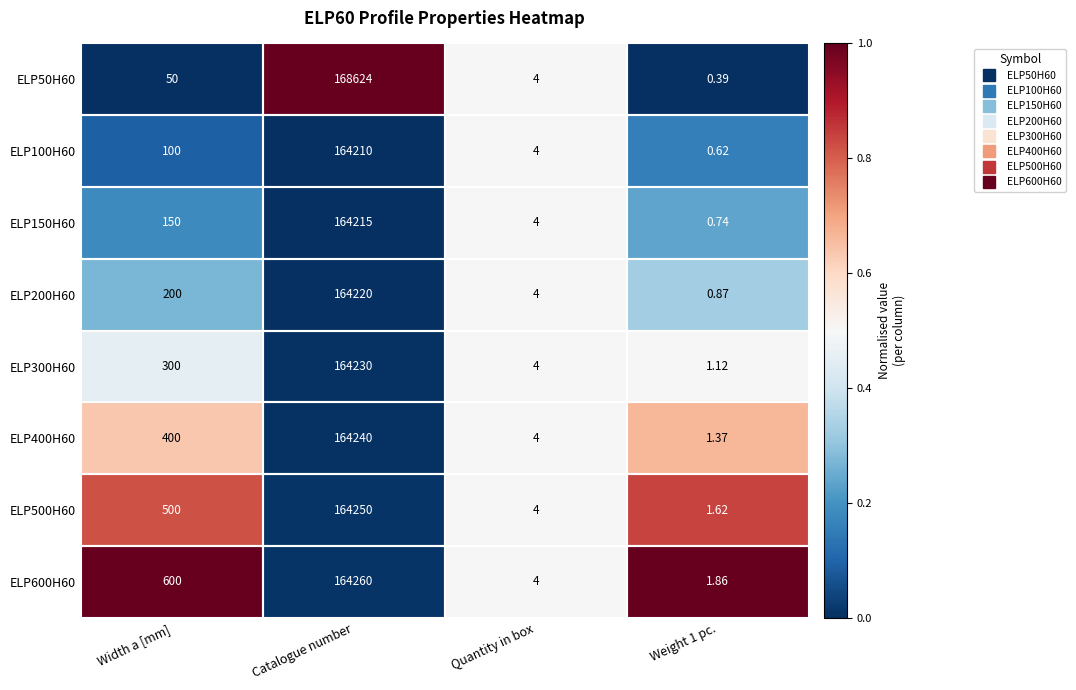

Which series has the largest range (max minus min)?

ELP50H60